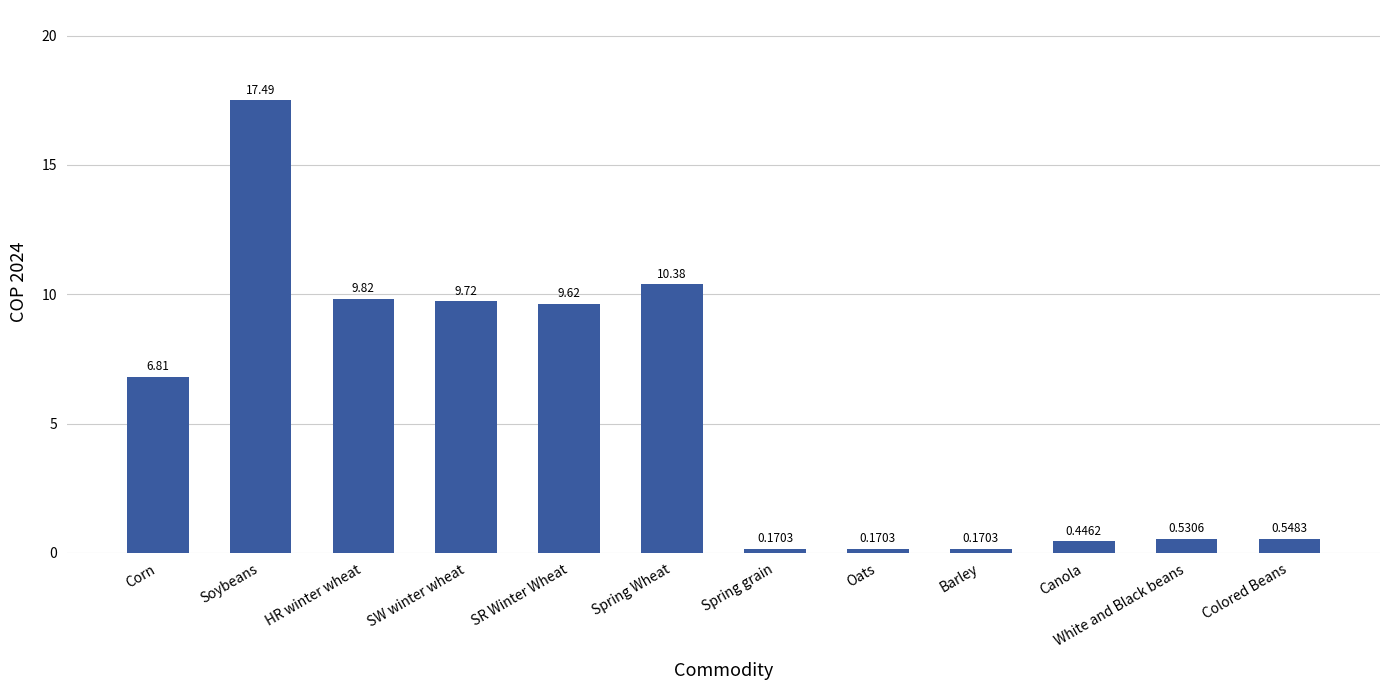

The chart shows a value of 5.7 at SW winter wheat. True or false?

False